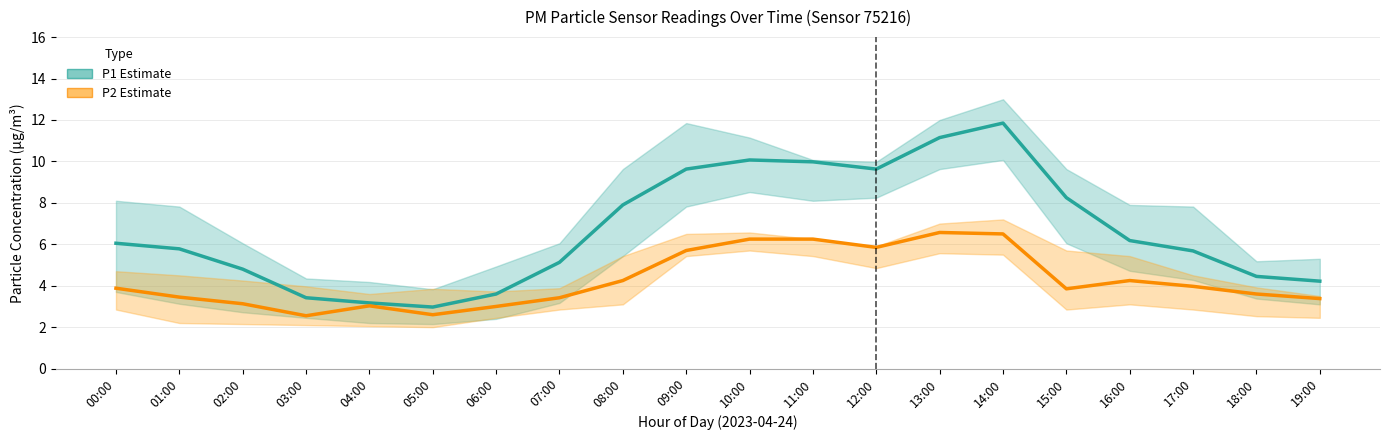

How many data points in P2 (PM2.5) are less than 3?

2